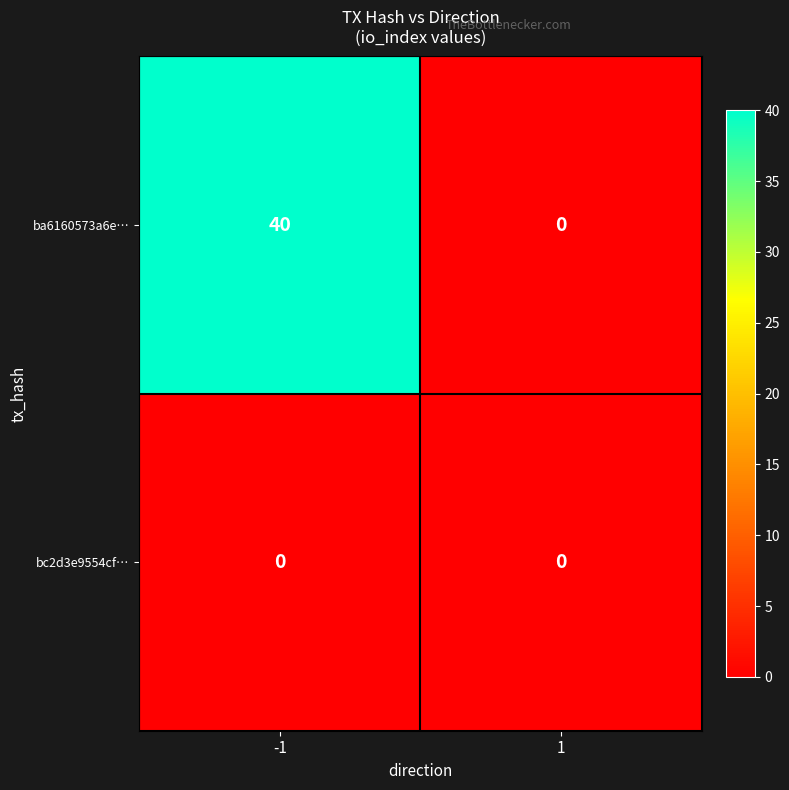

Reading right to left, list all the values displayed in this chart.

ba6160573a6e…: 1=0	-1=40
bc2d3e9554cf…: 1=0	-1=0